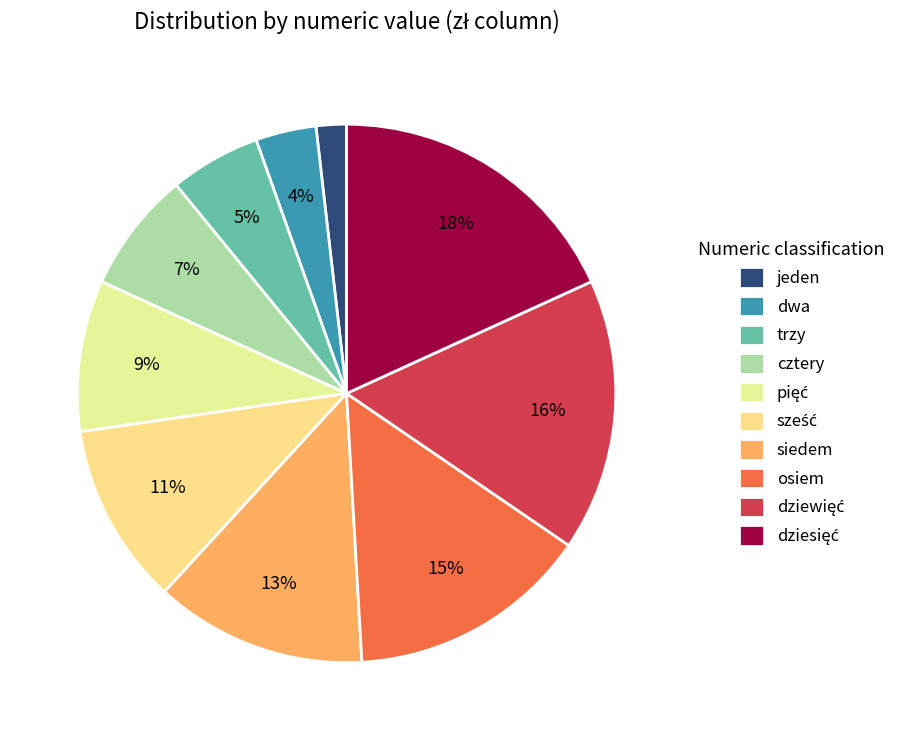

Does any single category account for the majority?

No